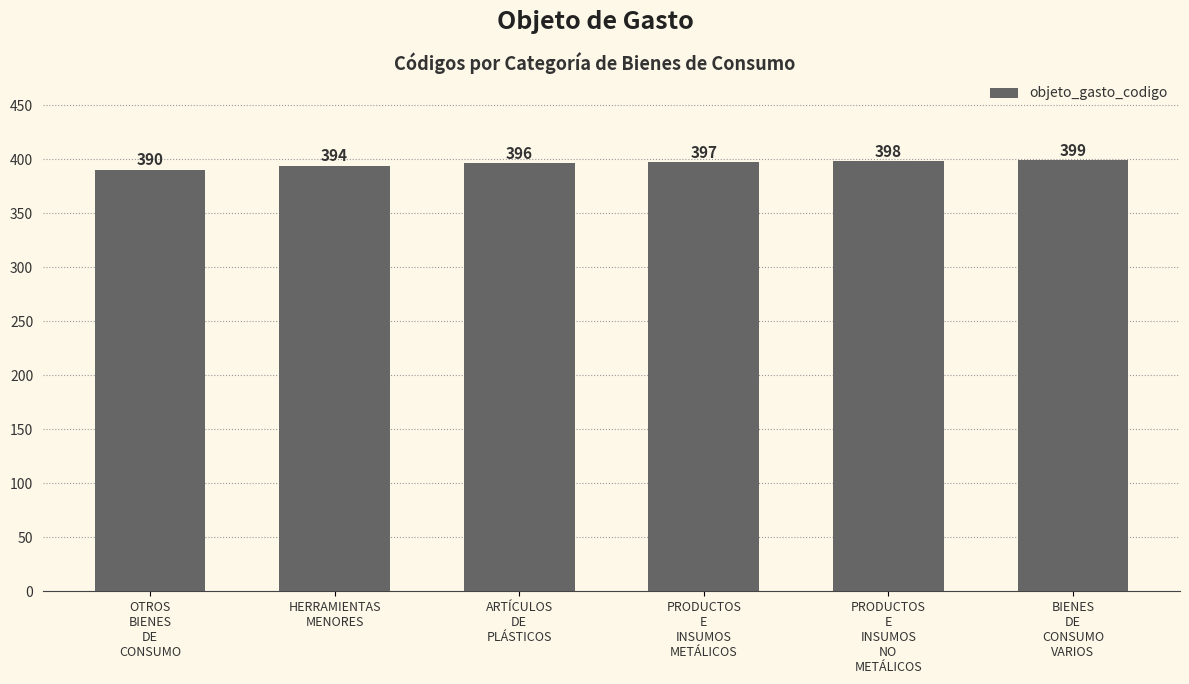

Which has a higher value, HERRAMIENTAS
MENORES or PRODUCTOS
E
INSUMOS
METÁLICOS?

PRODUCTOS
E
INSUMOS
METÁLICOS